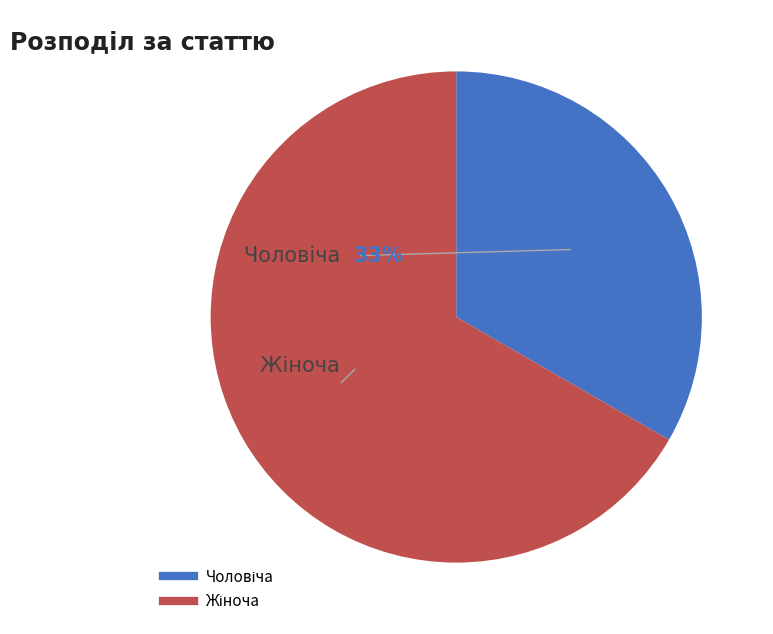

True or false: Жіноча accounts for 67% of the total.

True